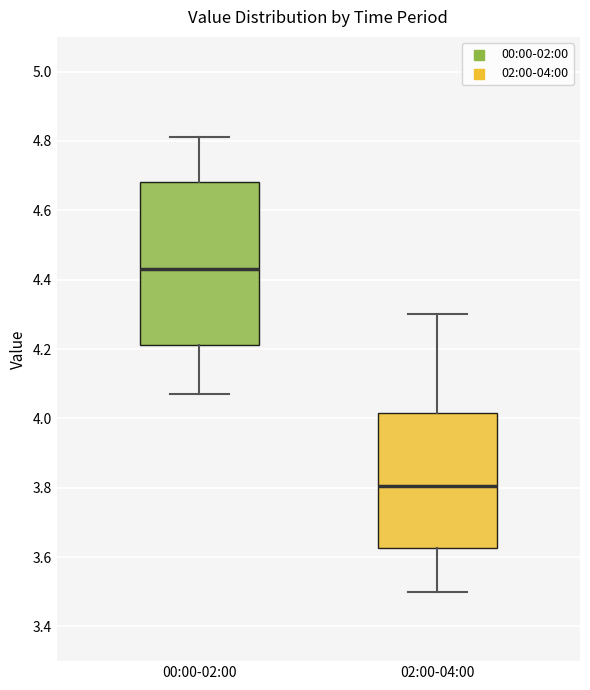

Reading left to right, read every box against the y-axis: the position of its median line, the range the box covers, and the ends of its whiskers. The values are not printed on the chart, so give them approximately, as read against the axis.

00:00-02:00: median 4.44, box 4.22 to 4.68, whiskers 4.08 to 4.82
02:00-04:00: median 3.80, box 3.62 to 4.02, whiskers 3.50 to 4.30